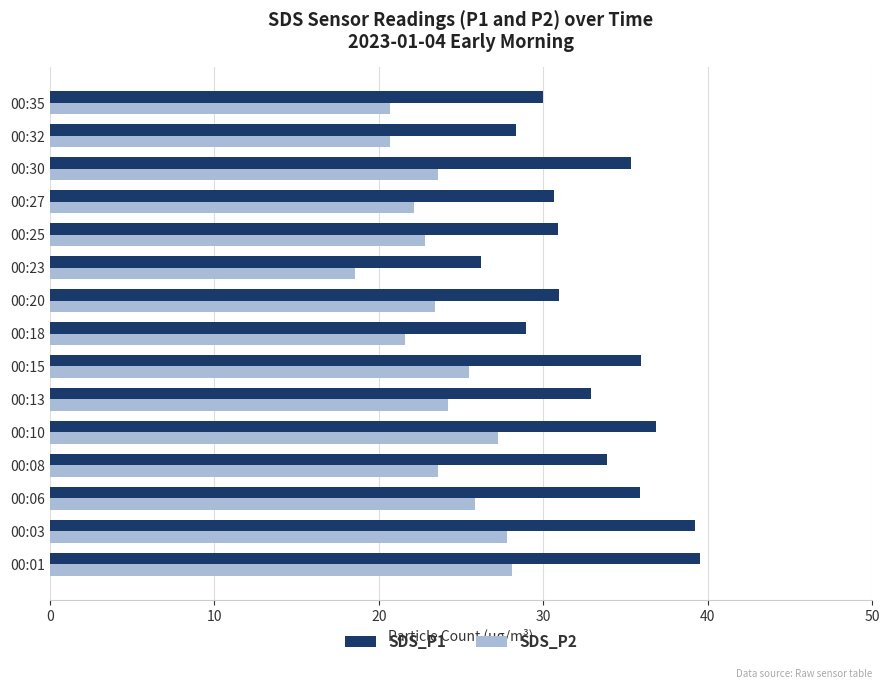

What is the total value across all series at 00:23?

44.8